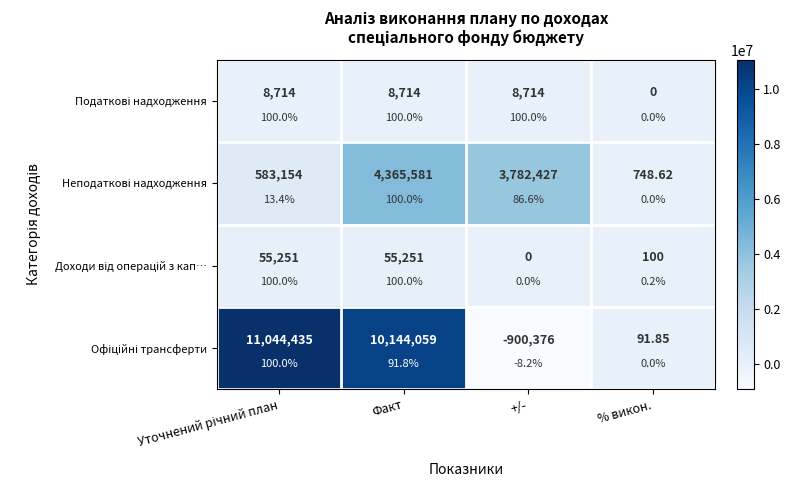

What is the difference between the Неподаткові надходження values at Факт and +/-?

583154.0